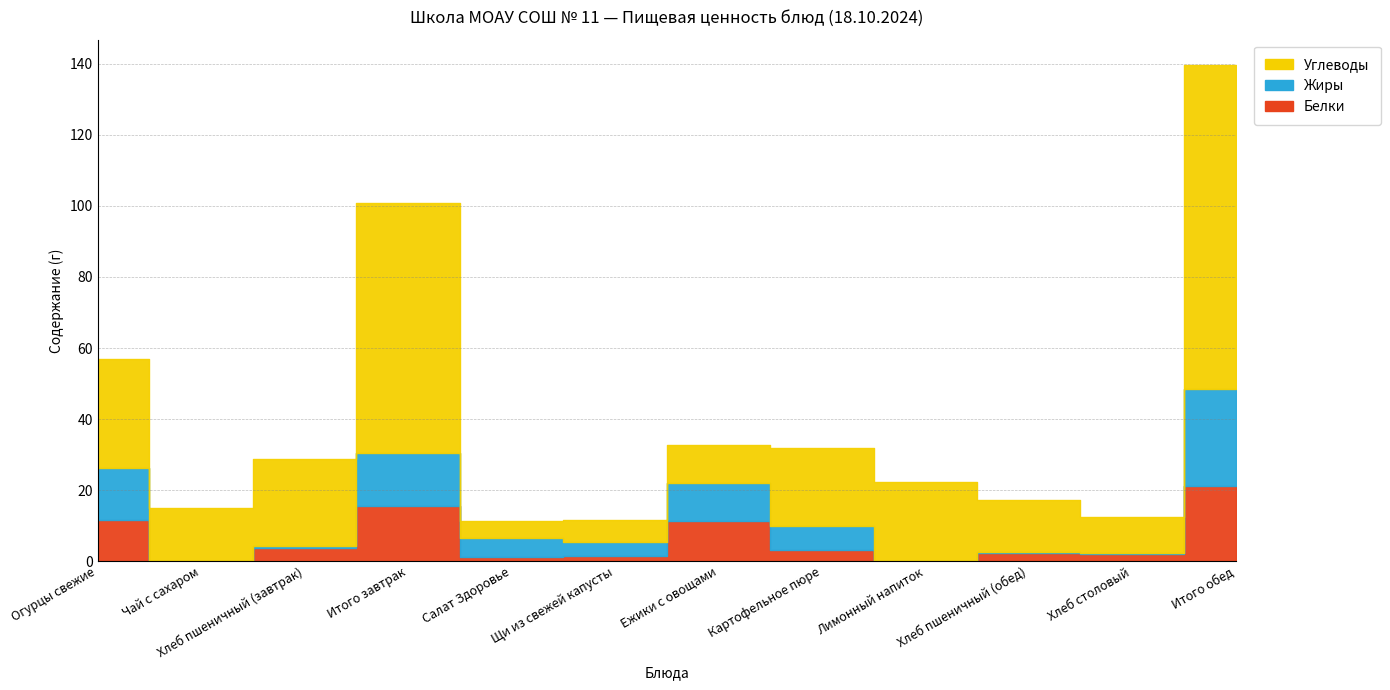

How many lines are shown in the chart?

3